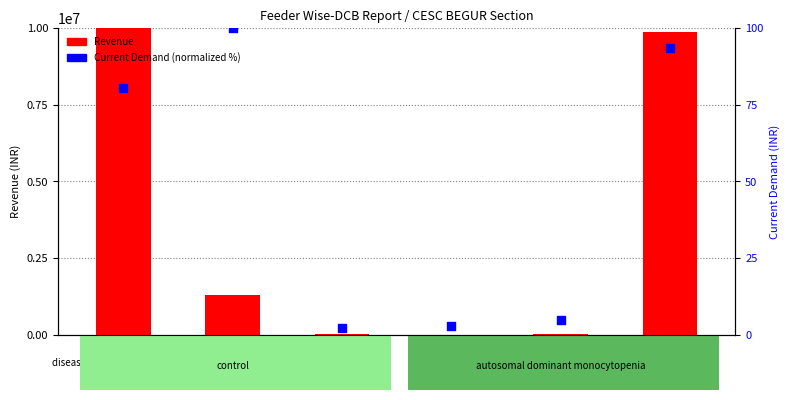

Is the value of Current Demand (normalized) at LT4-2213 greater than the value of Revenue at LT5-2212?

No